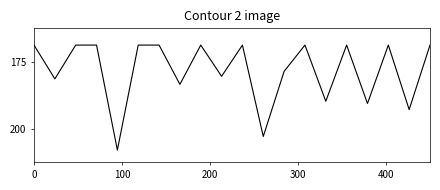

Does the chart have visible grid lines?

No